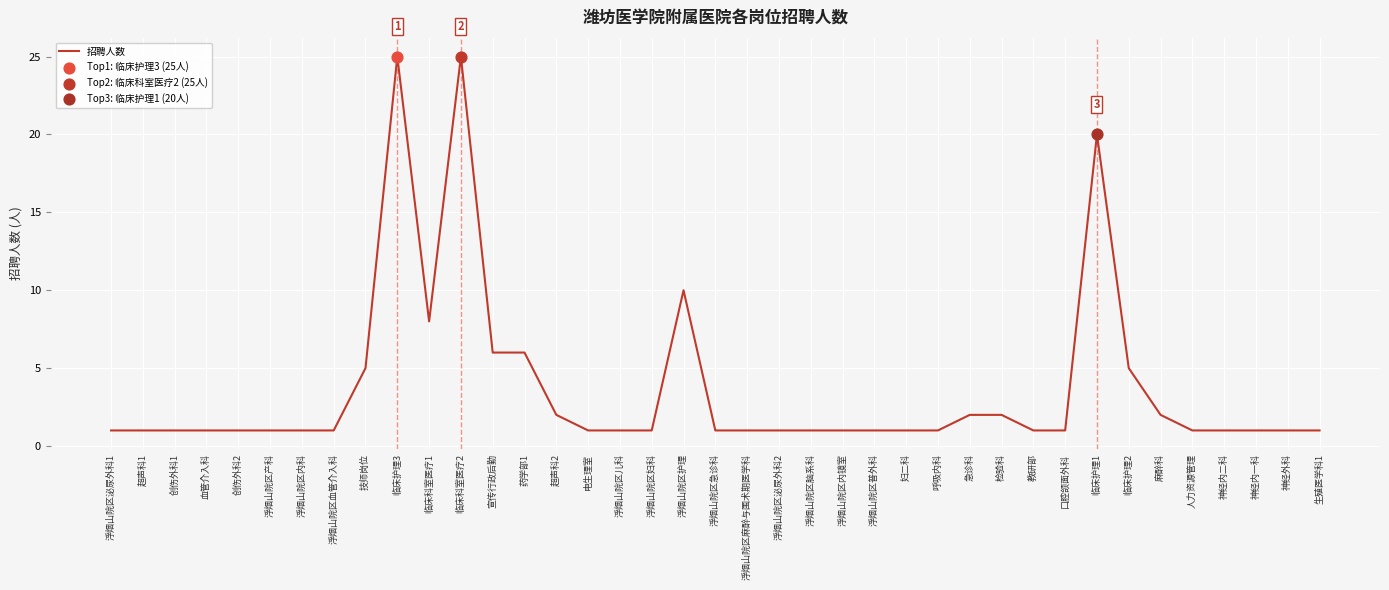

What is the ratio of the value at 电生理室 to the value at 血管介入科?

1.0